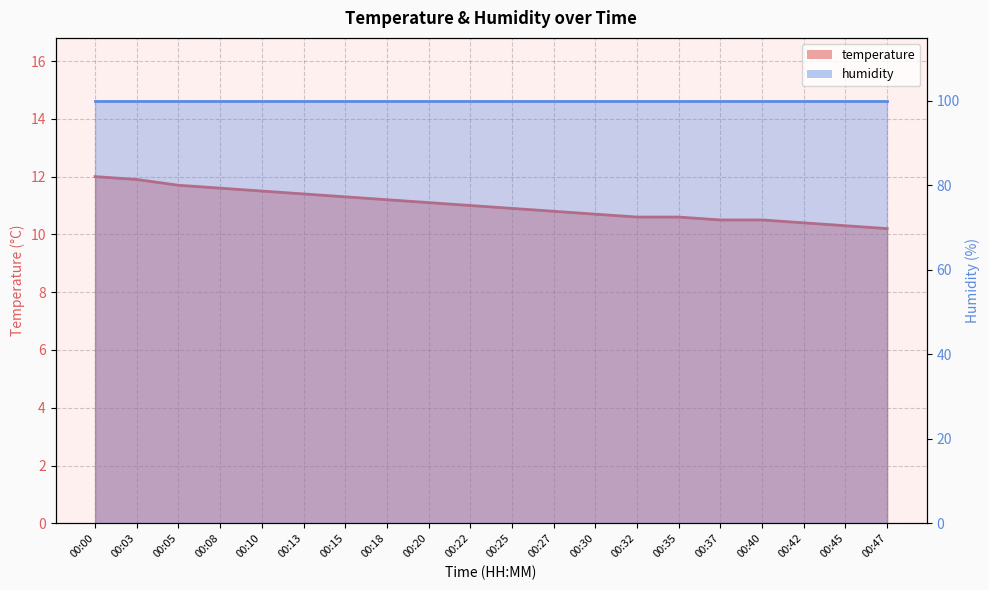

Rank the categories by value from lowest to highest.

00:47, 00:45, 00:42, 00:37, 00:40, 00:32, 00:35, 00:30, 00:27, 00:25, 00:22, 00:20, 00:18, 00:15, 00:13, 00:10, 00:08, 00:05, 00:03, 00:00